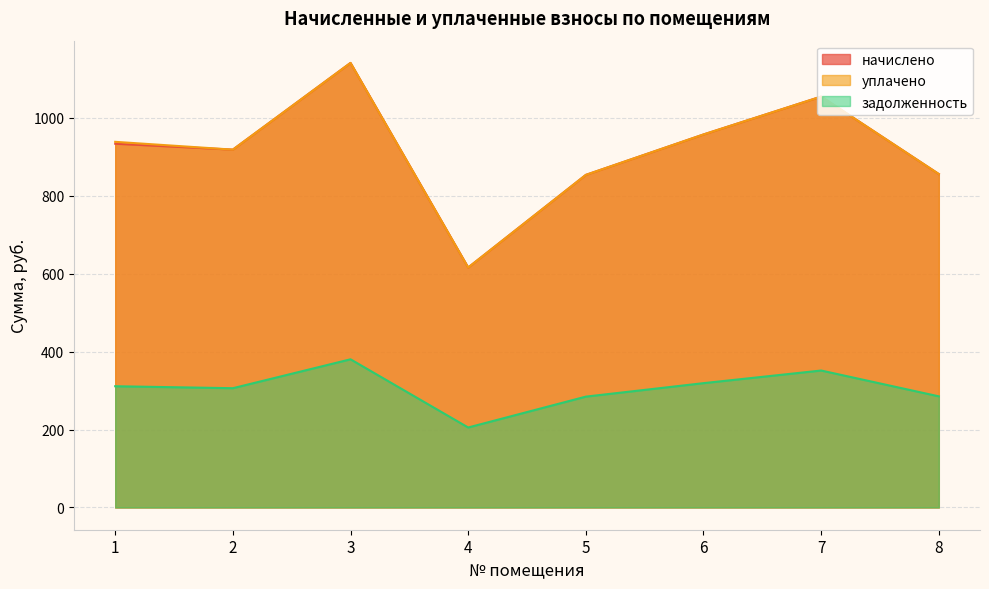

What is the difference between the maximum and second lowest values in the уплачено series?

287.3